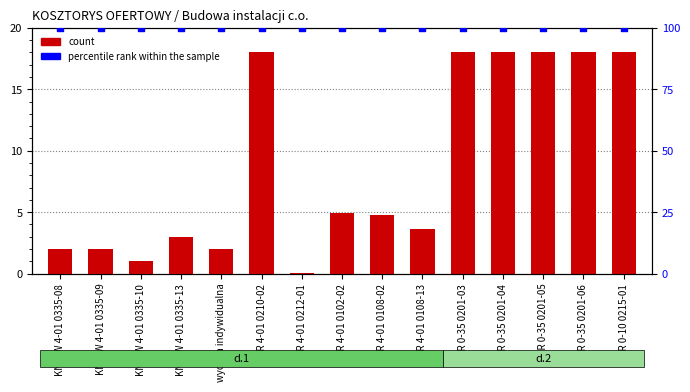

What is the total value across all series at KNR 4-01 0212-01?

100.0